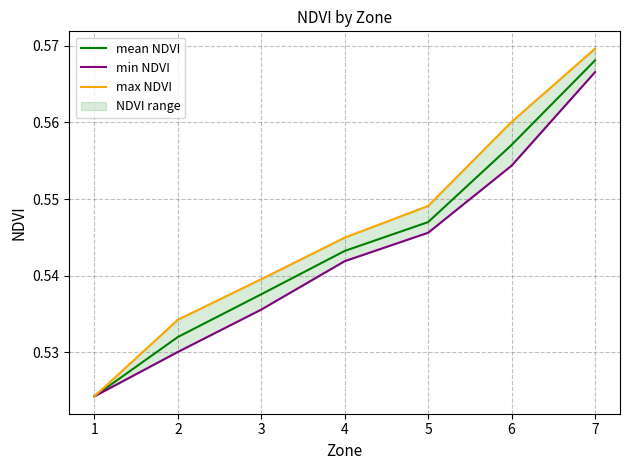

What is the sum of the max NDVI values at 7 and 2?

1.1